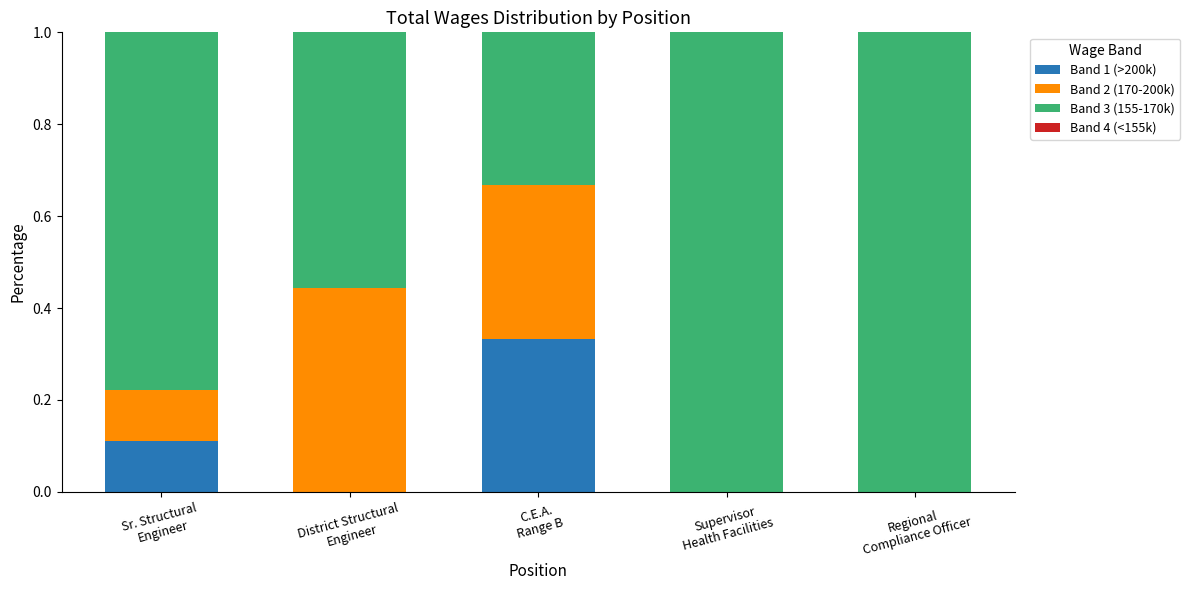

How many series are shown in this chart?

3